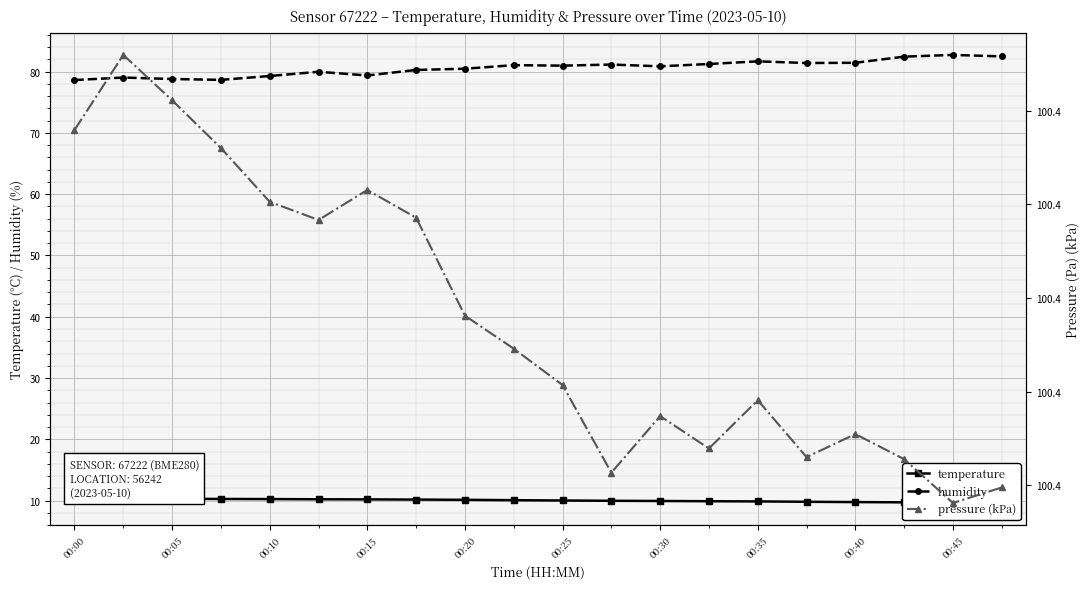

How many data points in humidity are less than 80?

7